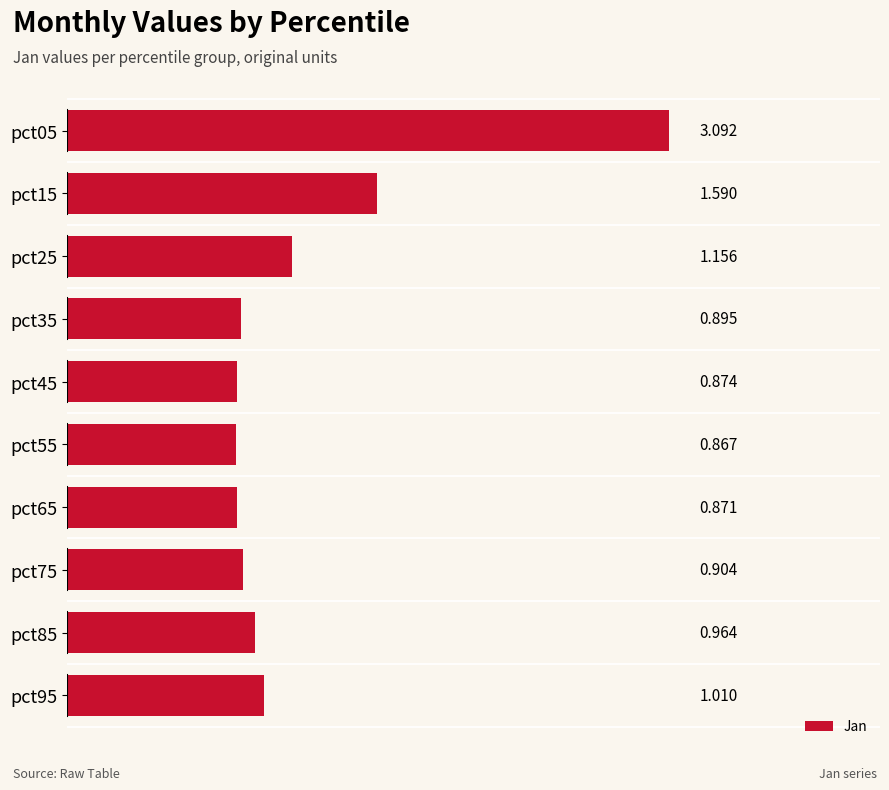

Are the bars horizontal?

Yes